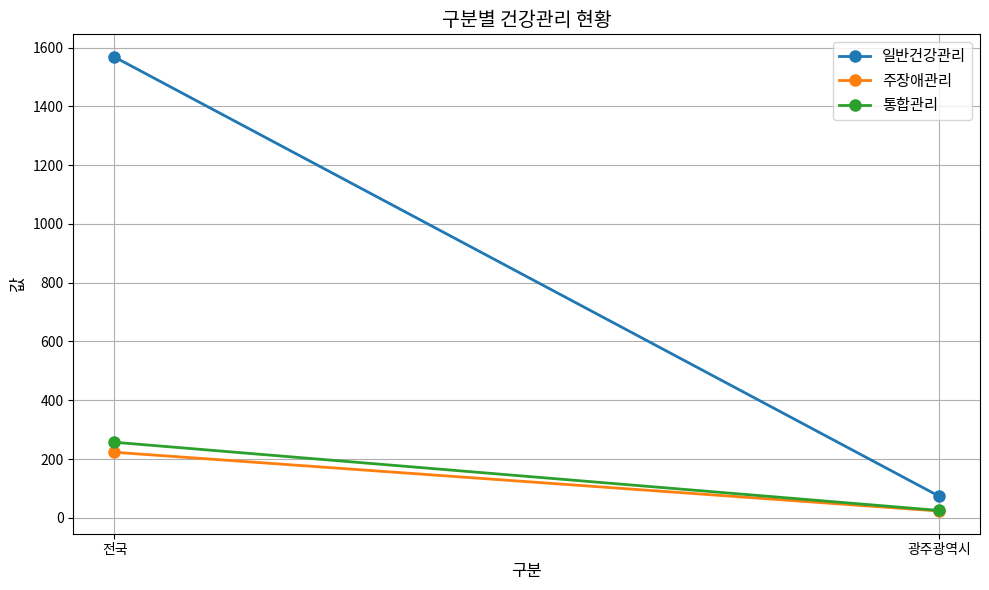

Count the 일반건강관리 values in the range 74 to 1568.

2